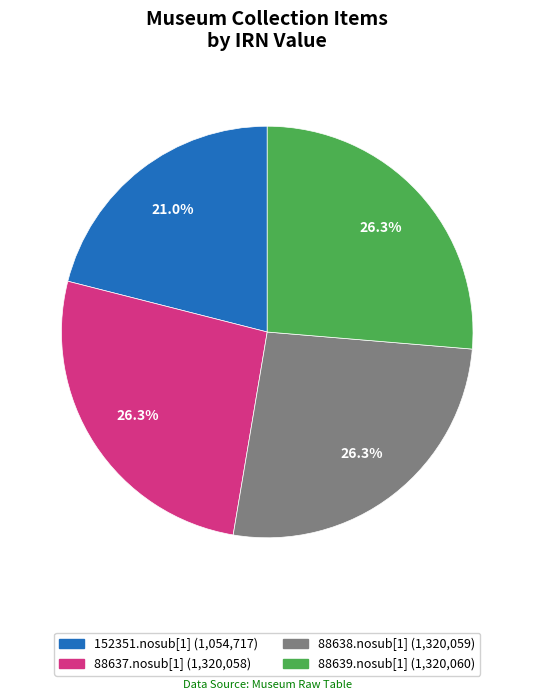

How many segments does this pie chart have?

4